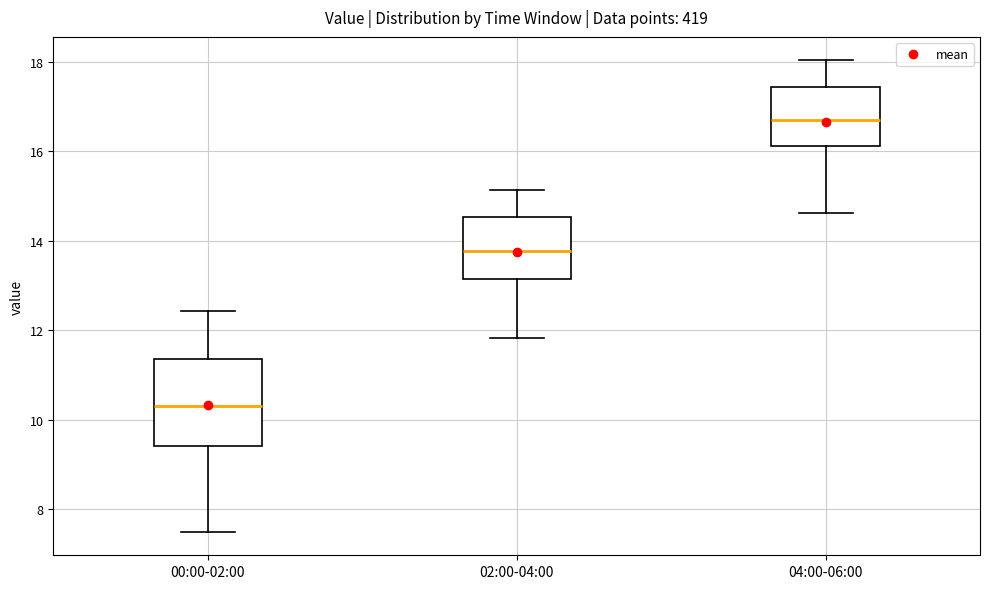

Reading left to right, read every box against the y-axis: the position of its median line, the range the box covers, and the ends of its whiskers. The values are not printed on the chart, so give them approximately, as read against the axis.

00:00-02:00: median 10.4, box 9.4 to 11.4, whiskers 7.6 to 12.4
02:00-04:00: median 13.8, box 13.2 to 14.6, whiskers 11.8 to 15.2
04:00-06:00: median 16.8, box 16.2 to 17.4, whiskers 14.6 to 18.0